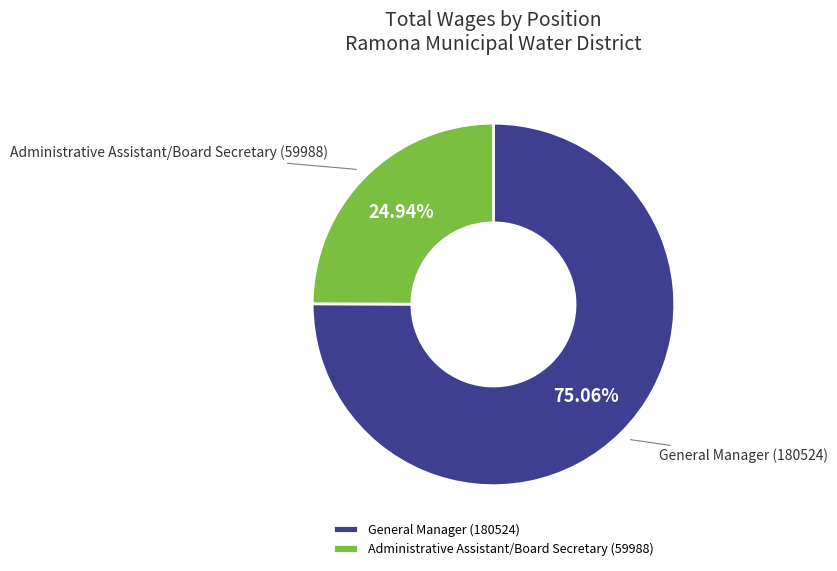

Rank the categories by value from highest to lowest.

General Manager, Administrative Assistant/Board Secretary